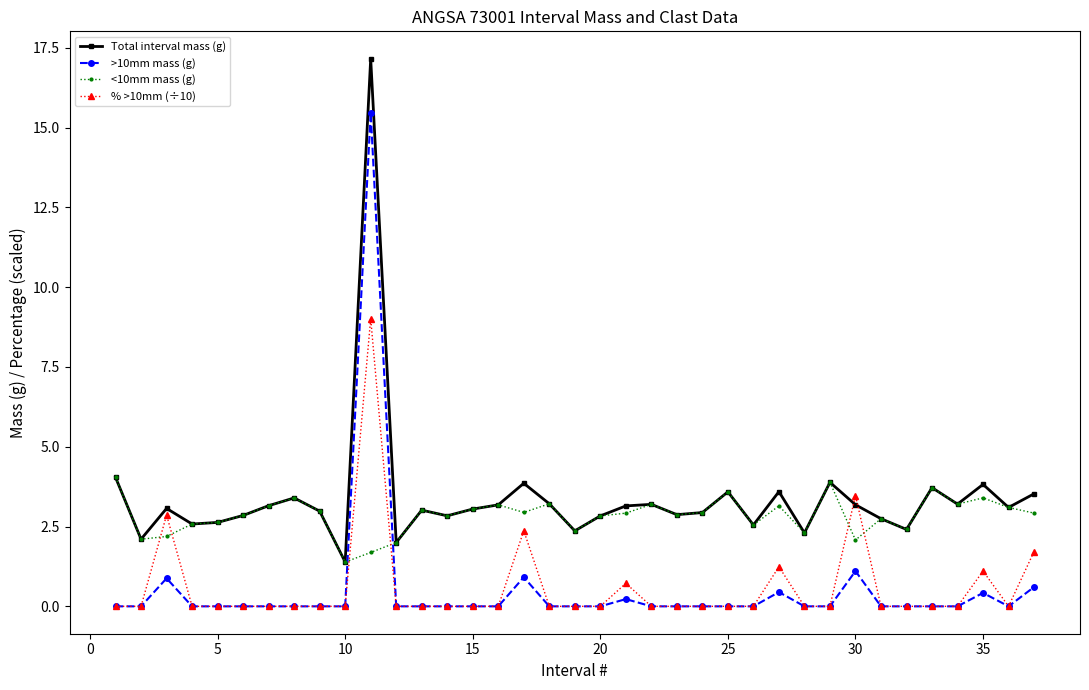

What is the value of the <10mm mass (g) point at the 35th from the left?

3.4